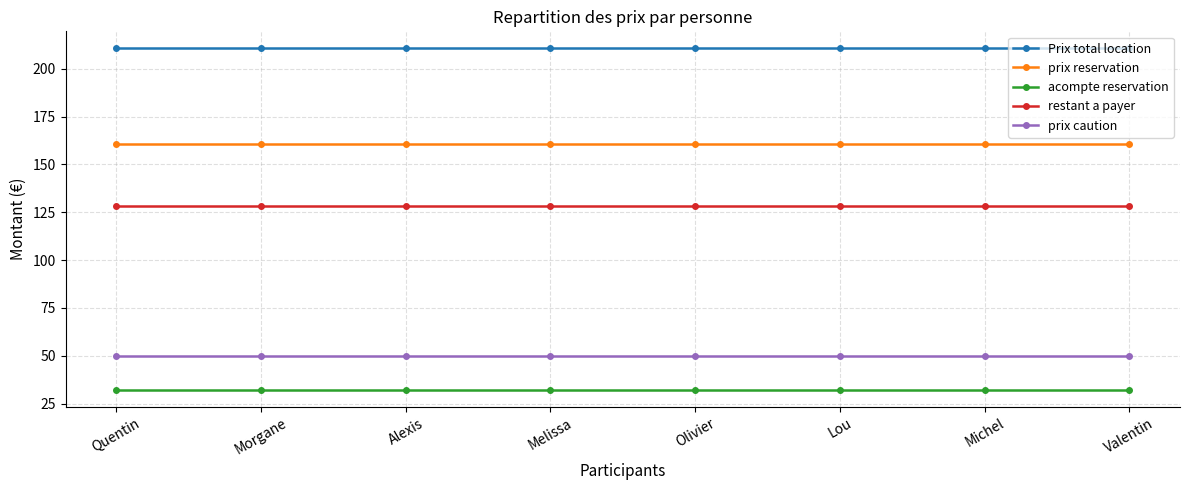

The value of restant a payer at Olivier is 87.0. True or false?

False